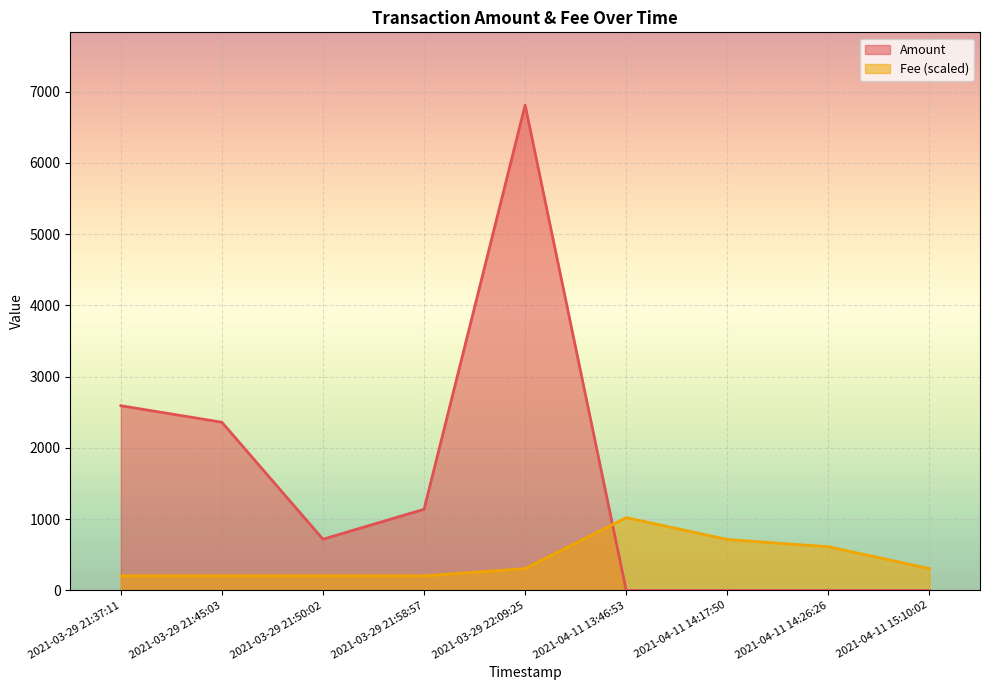

Which series has the largest total across all categories?

Amount